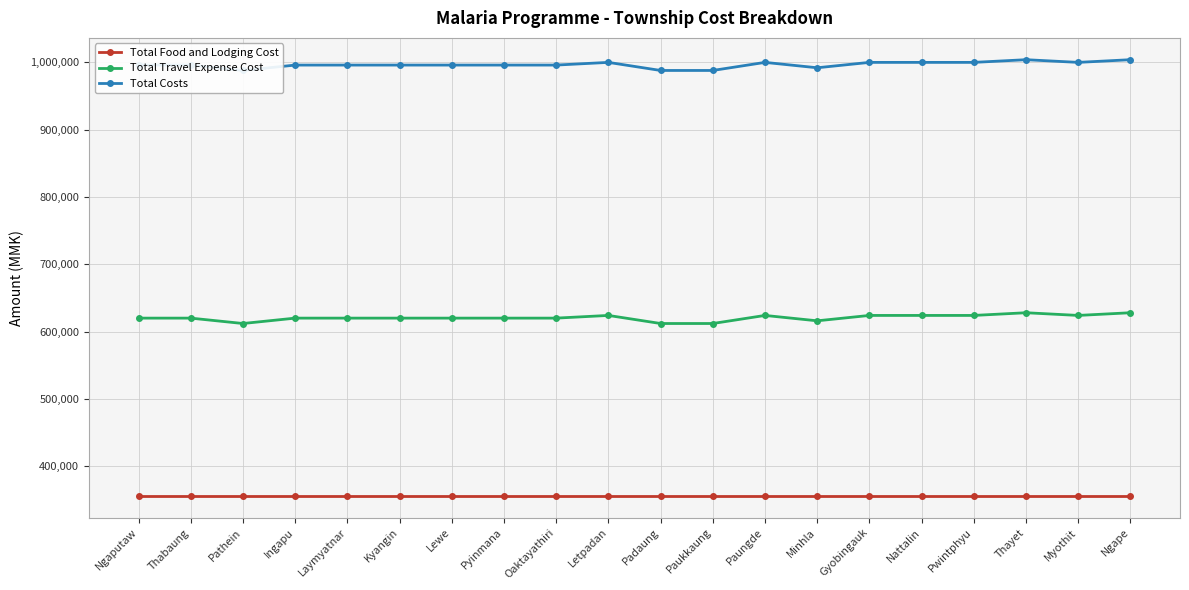

Reading left to right, extract all data points from this chart.

Total Food and Lodging Cost: Ngaputaw=356000	Thabaung=356000	Pathein=356000	Ingapu=356000	Laymyatnar=356000	Kyangin=356000	Lewe=356000	Pyinmana=356000	Oaktayathiri=356000	Letpadan=356000	Padaung=356000	Paukkaung=356000	Paungde=356000	Minhla=356000	Gyobingauk=356000	Nattalin=356000	Pwintphyu=356000	Thayet=356000	Myothit=356000	Ngape=356000
Total Travel Expense Cost: Ngaputaw=620000	Thabaung=620000	Pathein=612000	Ingapu=620000	Laymyatnar=620000	Kyangin=620000	Lewe=620000	Pyinmana=620000	Oaktayathiri=620000	Letpadan=624000	Padaung=612000	Paukkaung=612000	Paungde=624000	Minhla=616000	Gyobingauk=624000	Nattalin=624000	Pwintphyu=624000	Thayet=628000	Myothit=624000	Ngape=628000
Total Costs: Ngaputaw=996000	Thabaung=996000	Pathein=988000	Ingapu=996000	Laymyatnar=996000	Kyangin=996000	Lewe=996000	Pyinmana=996000	Oaktayathiri=996000	Letpadan=1000000	Padaung=988000	Paukkaung=988000	Paungde=1000000	Minhla=992000	Gyobingauk=1000000	Nattalin=1000000	Pwintphyu=1000000	Thayet=1004000	Myothit=1000000	Ngape=1004000